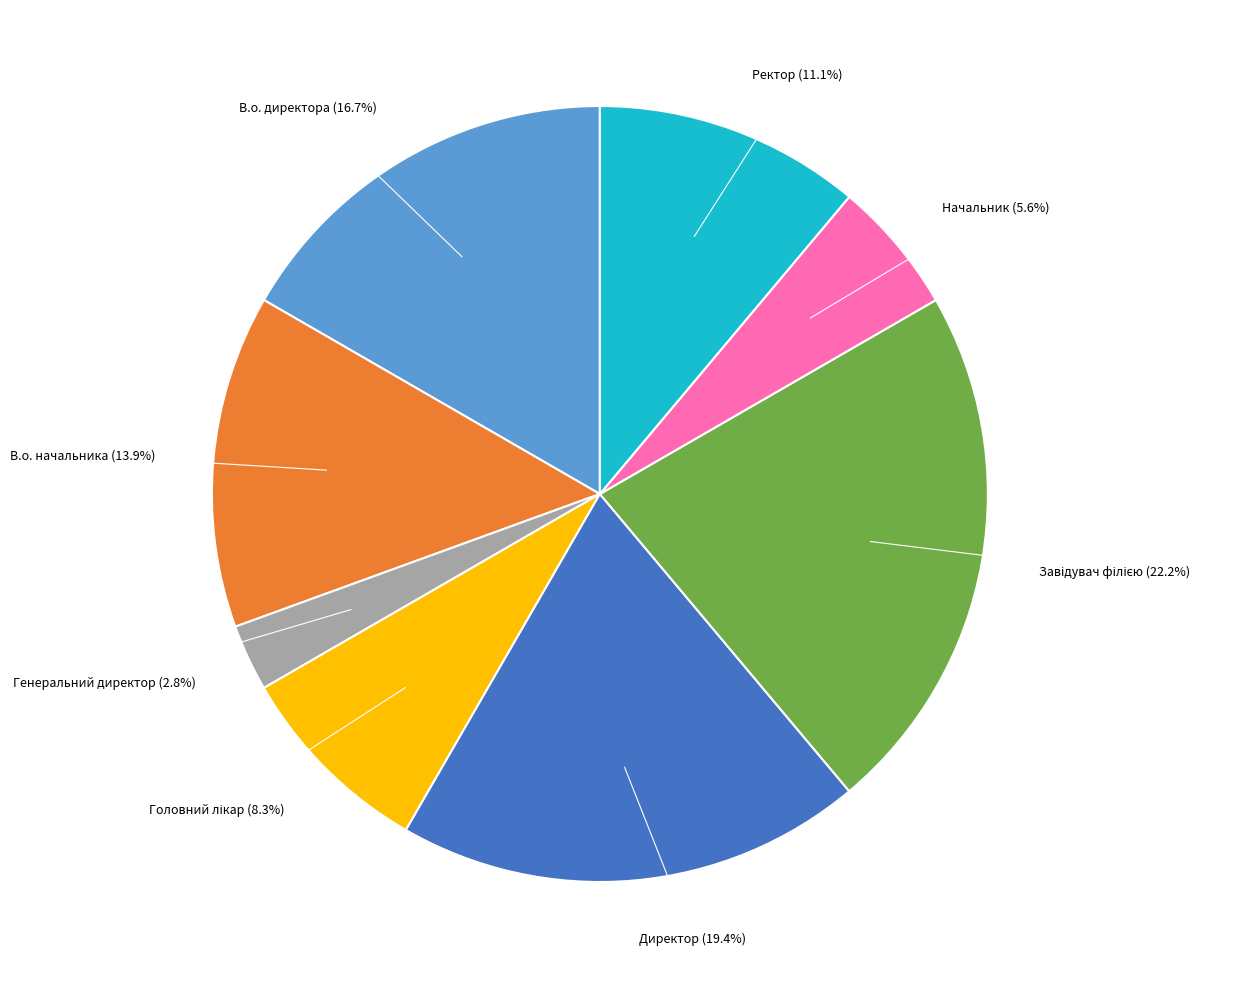

Between Генеральний директор and В.о. директора, which is larger?

В.о. директора